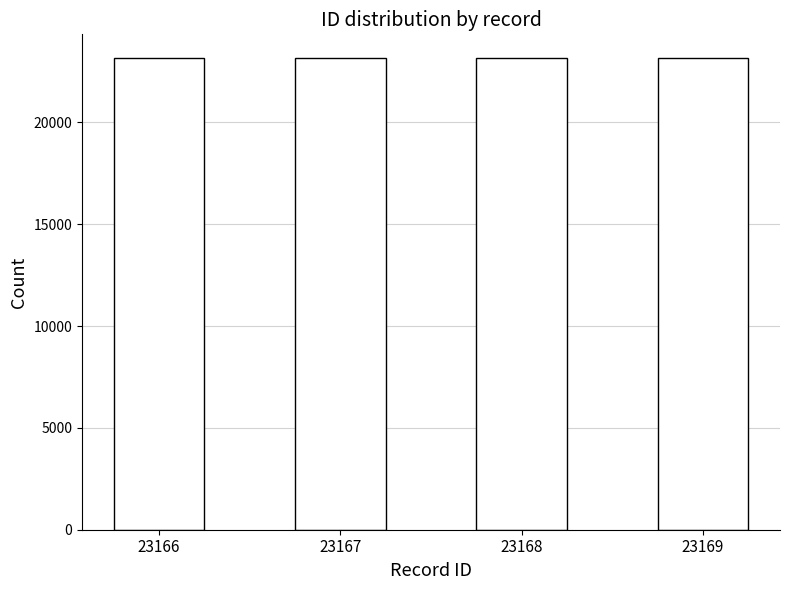

What is the difference between the values at 23167 and 23169?

2